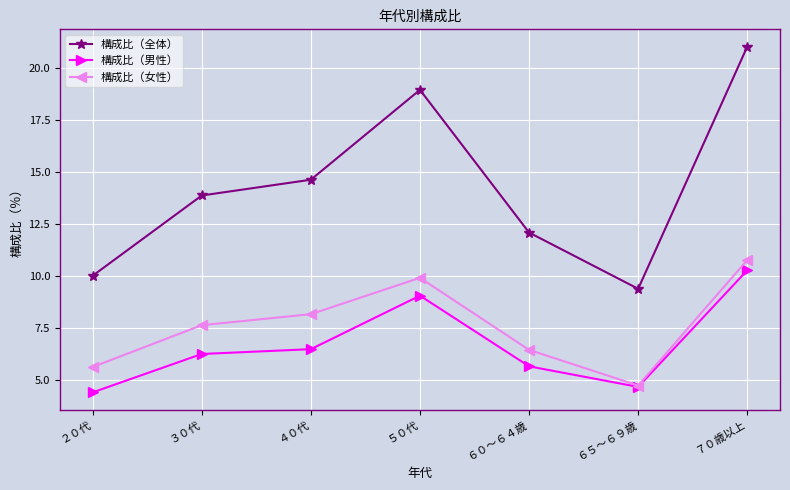

How many series are shown in this chart?

3